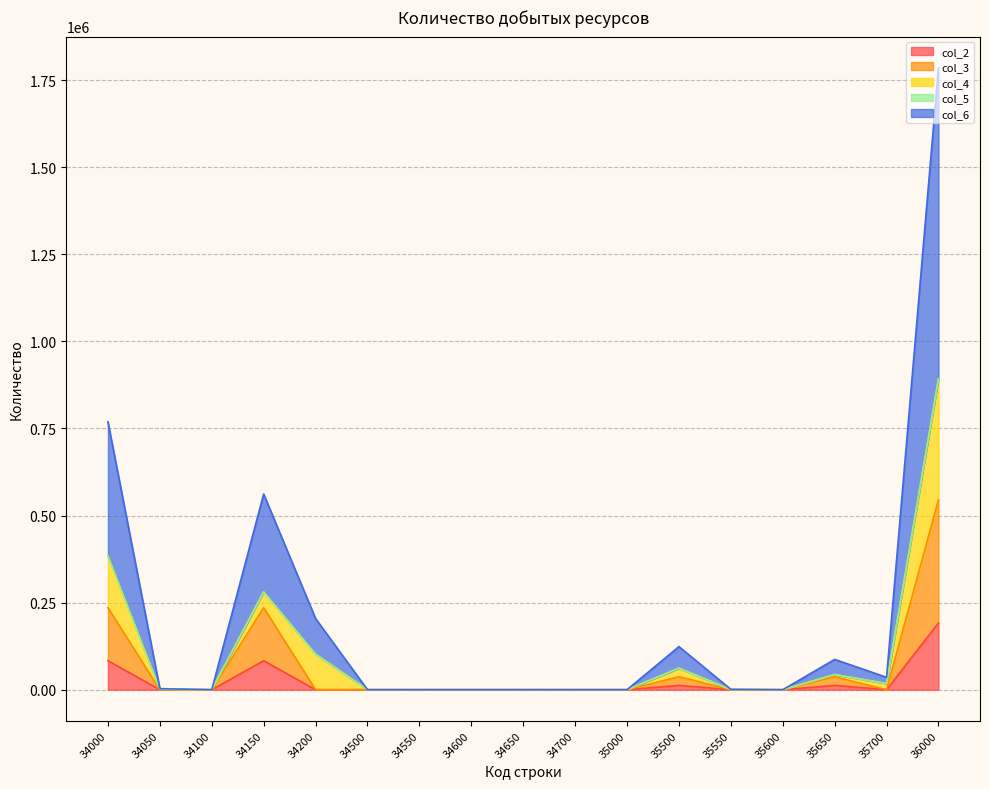

Is it true that col_6 equals 102177 at 34200?

True